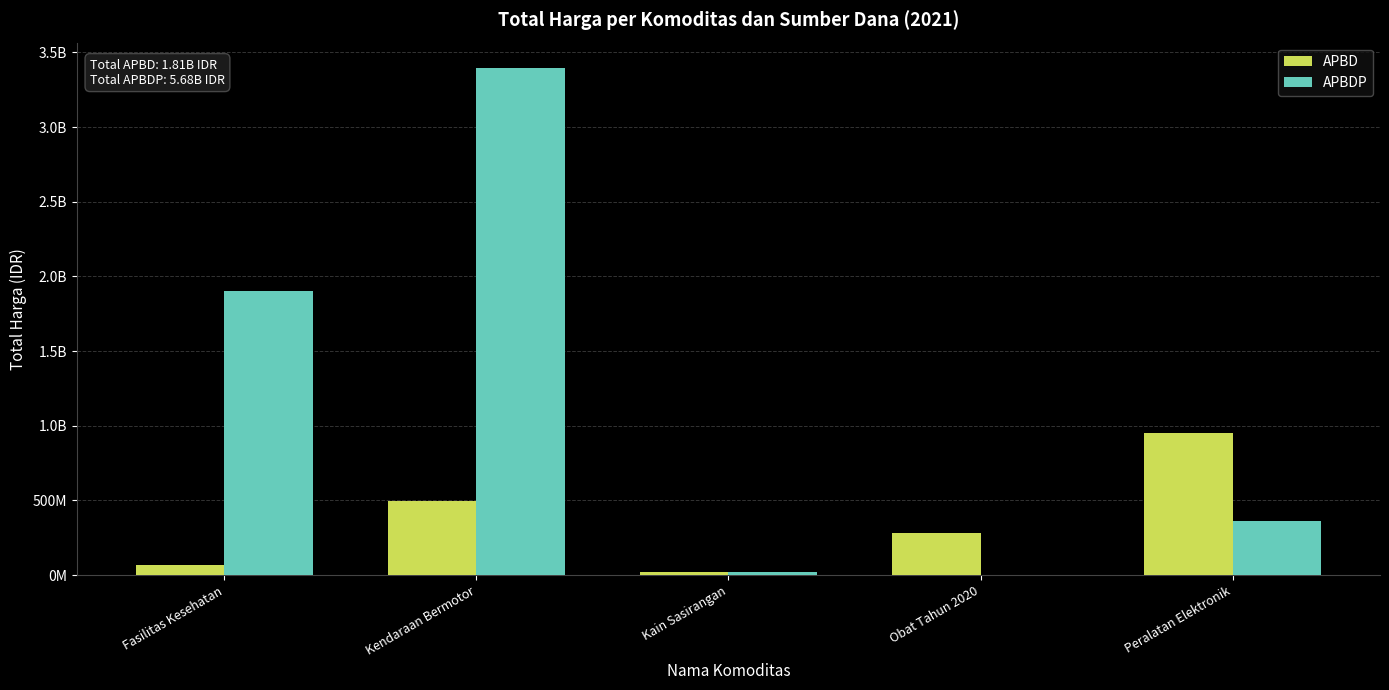

Rank the series at Fasilitas Kesehatan from lowest to highest value.

APBD, APBDP